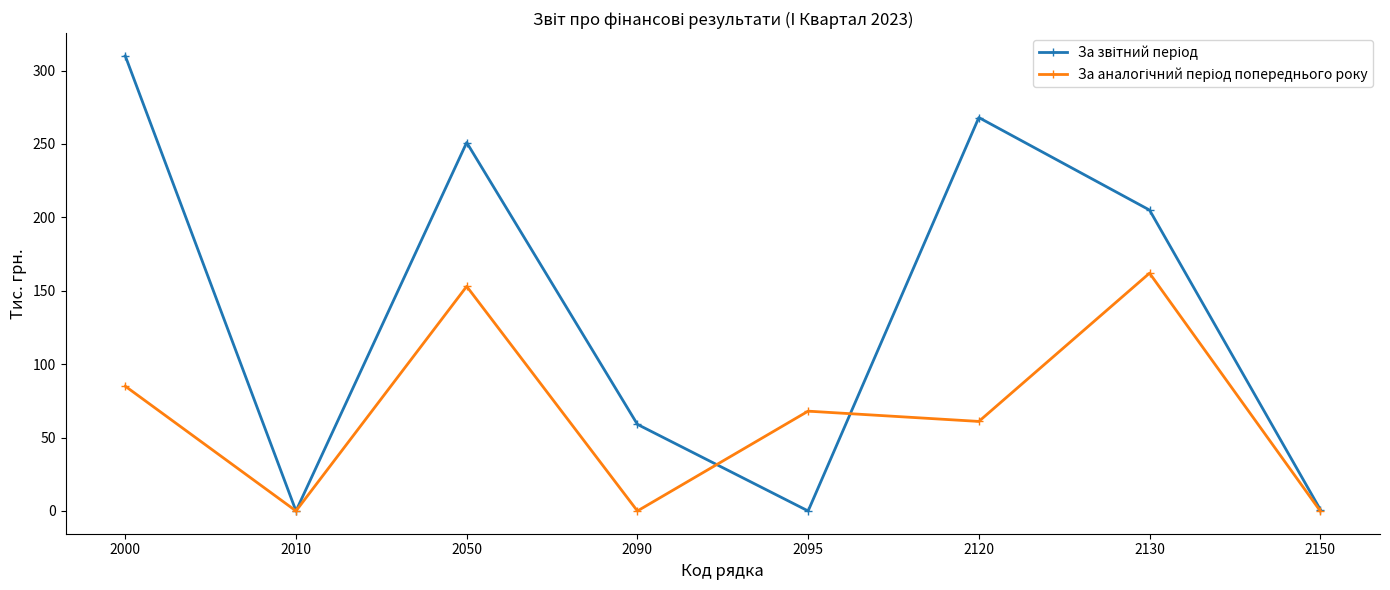

What is the spread (max minus min) of values at 2130?

43